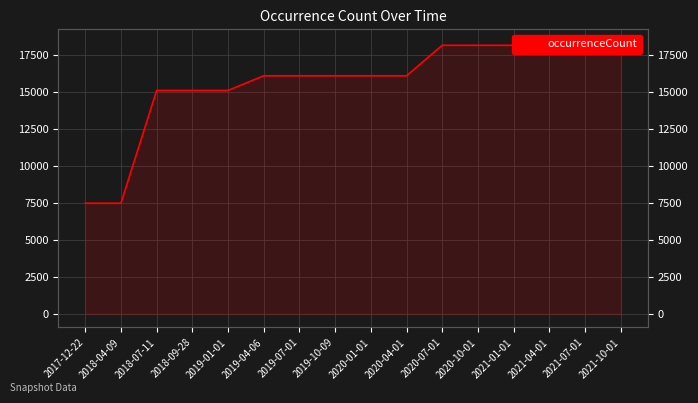

The chart shows a value of 15079 at 2018-07-11. True or false?

True